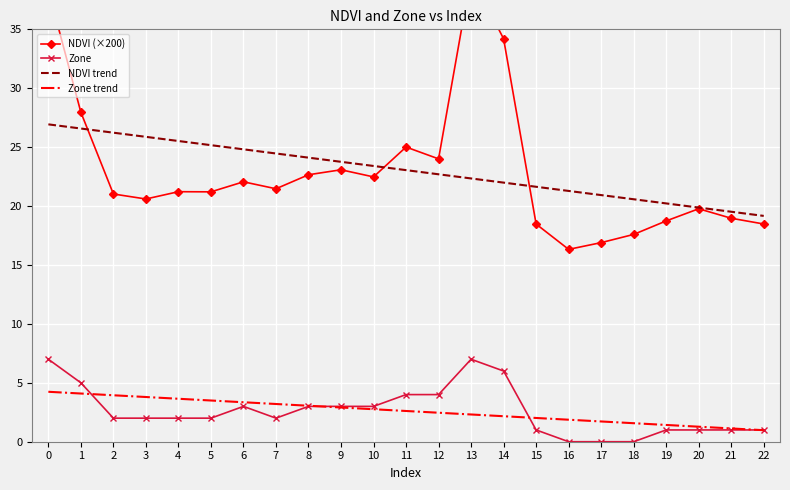

What is the value of the Zone point at the 13th from the left?

4.0